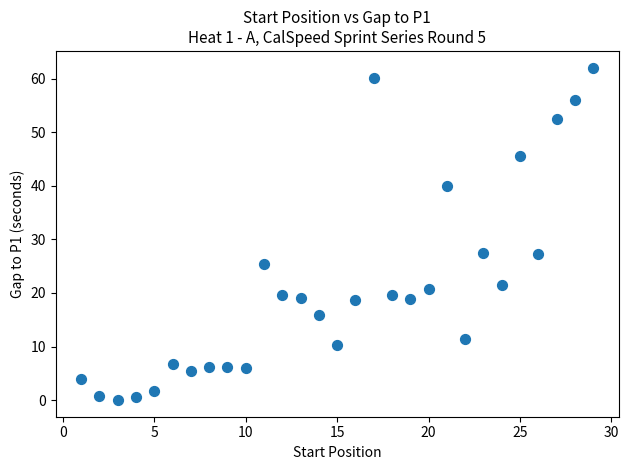

What is the range of Y values (max minus min)?

62.1